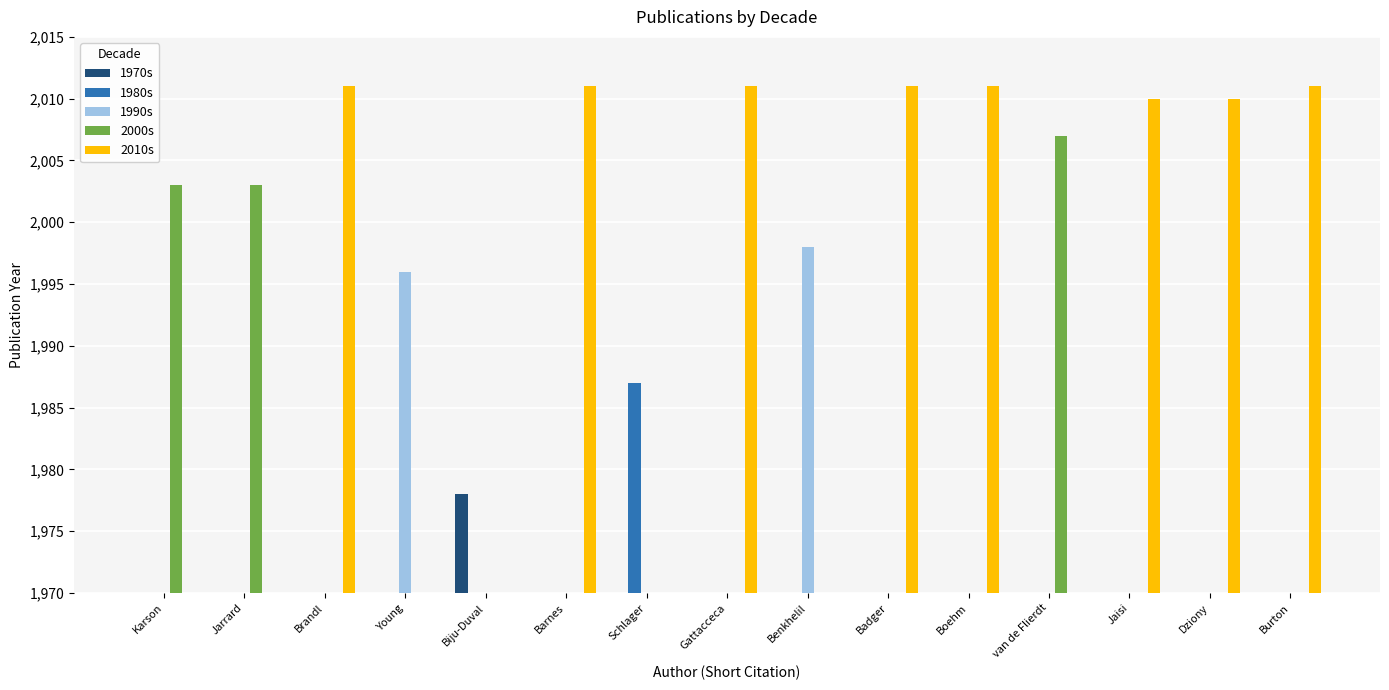

Rank the categories by 1980s value from highest to lowest.

Schlager, Karson, Jarrard, Brandl, Young, Biju-Duval, Barnes, Gattacceca, Benkhelil, Badger, Boehm, van de Flierdt, Jaisi, Dziony, Burton